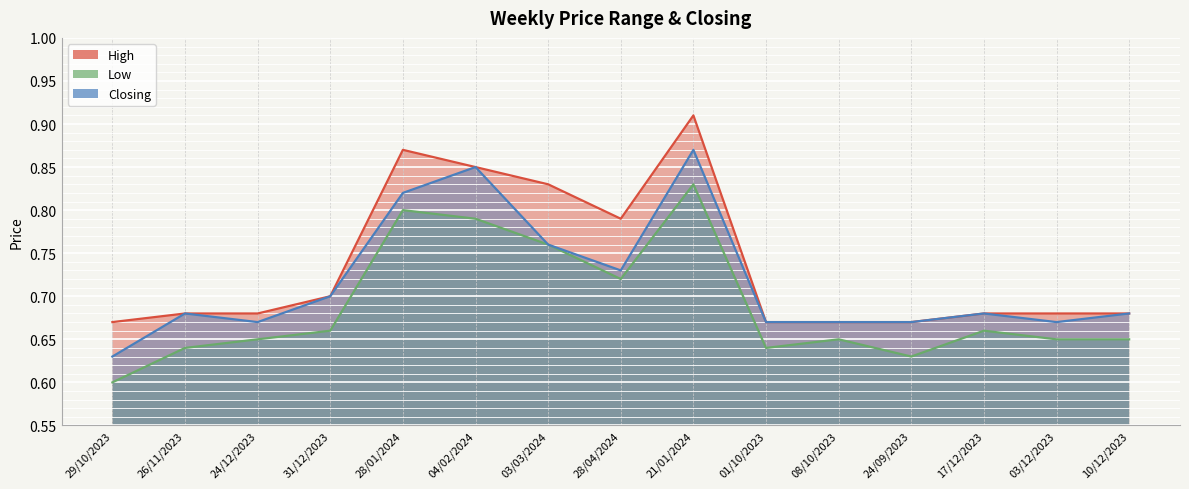

The High series shows 0.7 at 01/10/2023. True or false?

True